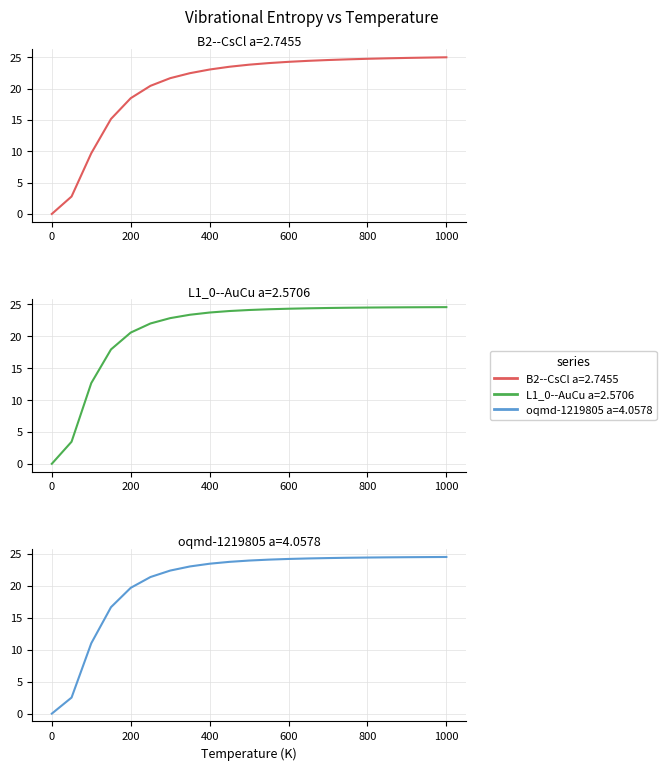

The B2--CsCl a=2.7455 series shows -9.5 at 0.0. True or false?

False